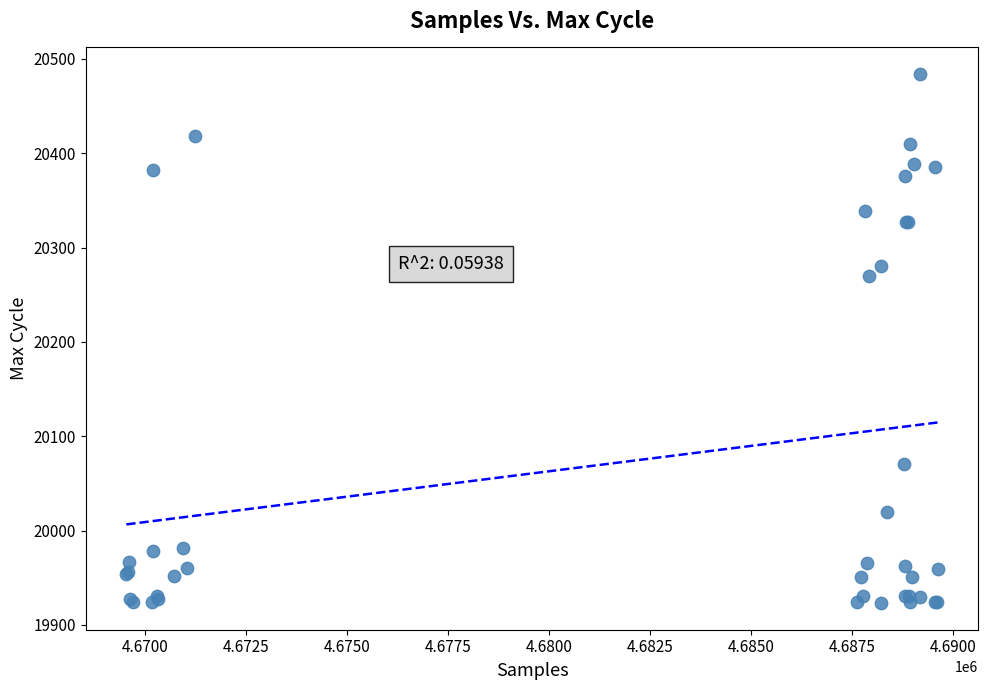

What Y value in the scatter plot is closest to 20203?

20270